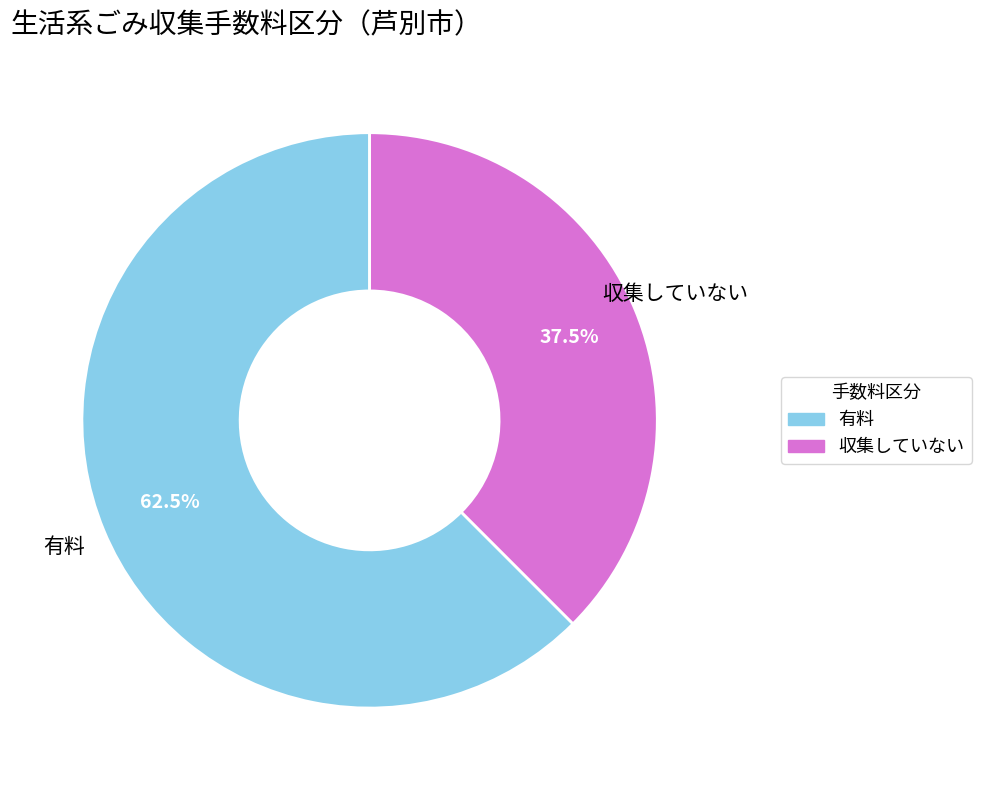

What is the ratio of the value at 収集していない to the value at 有料?

0.6